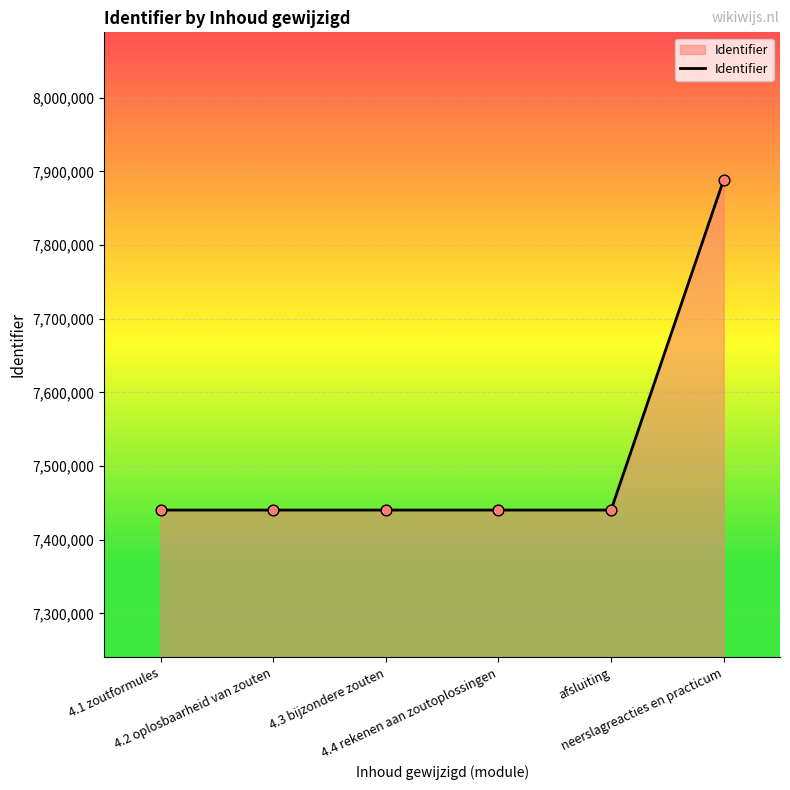

Which has a higher value, neerslagreacties en practicum or 4.1 zoutformules?

neerslagreacties en practicum